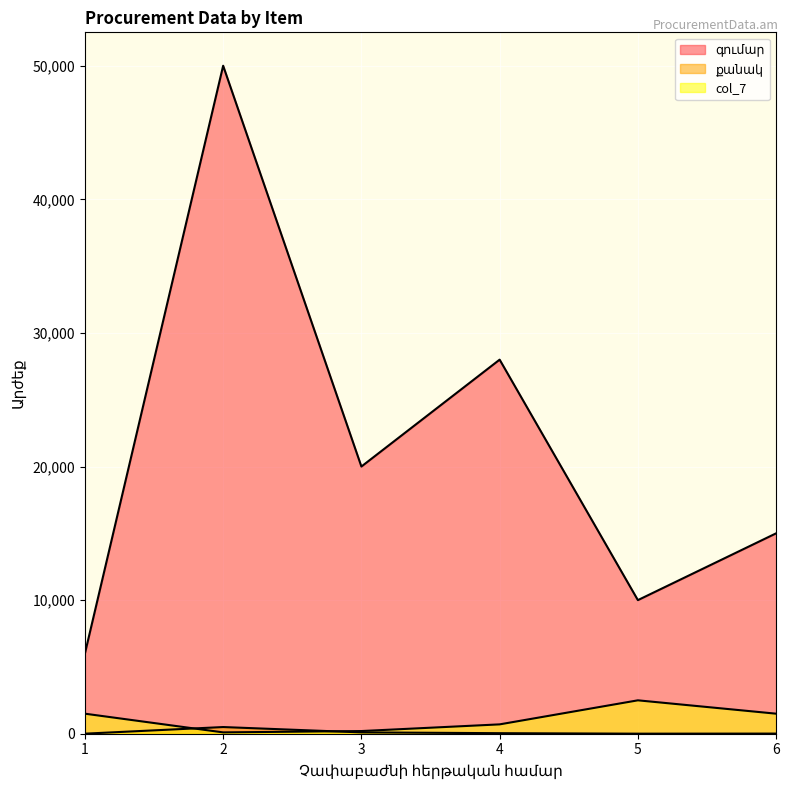

Which series has the widest spread of values?

գումար